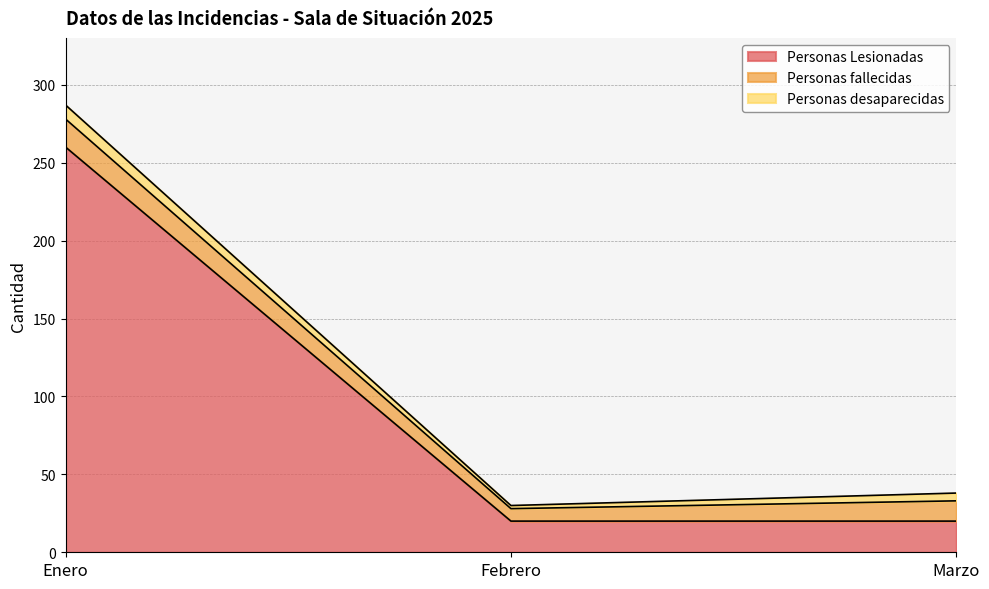

Count the number of data series in this chart.

3